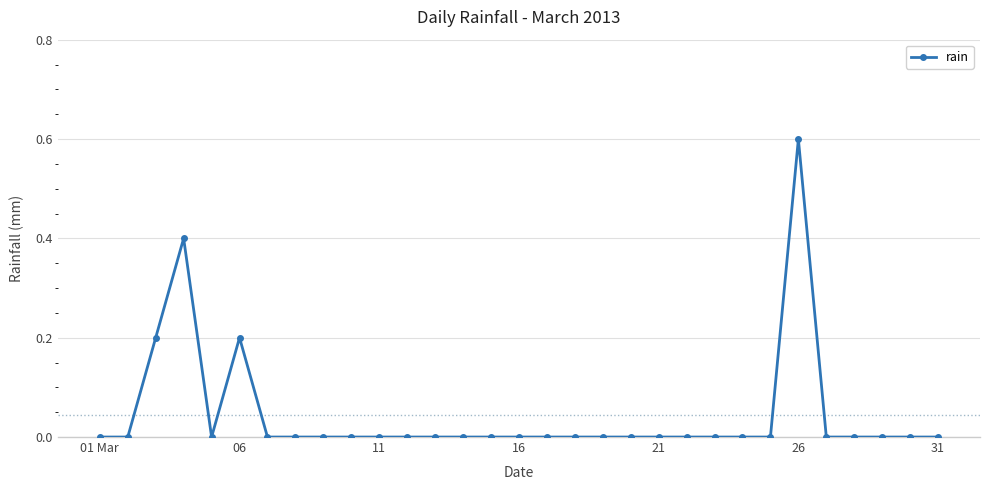

What is the difference between the maximum and minimum values?

0.6